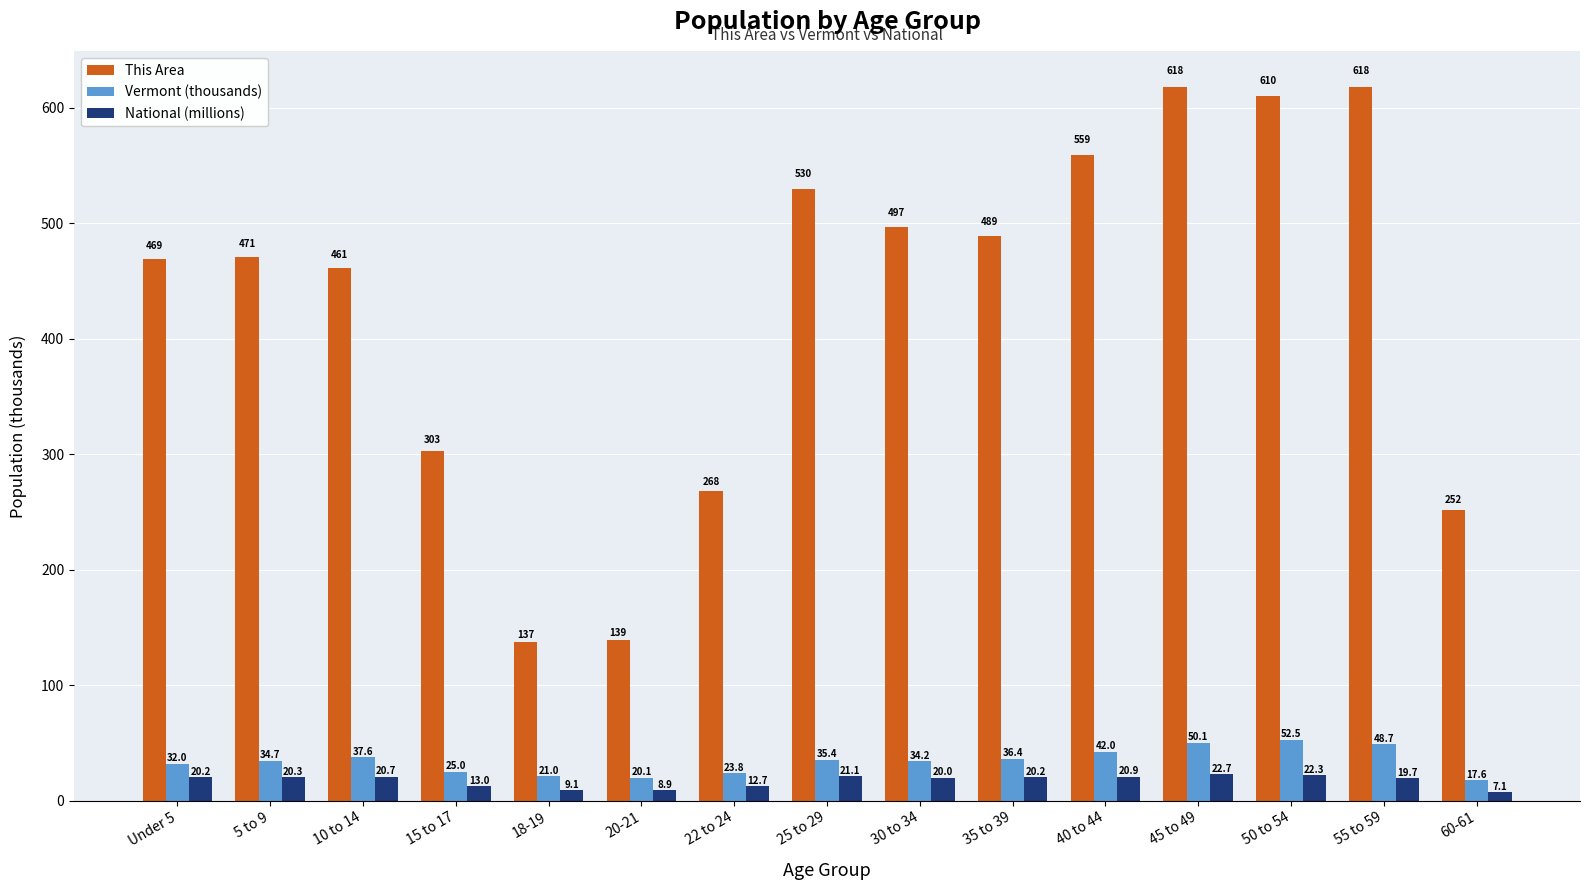

How many groups of bars are there?

15